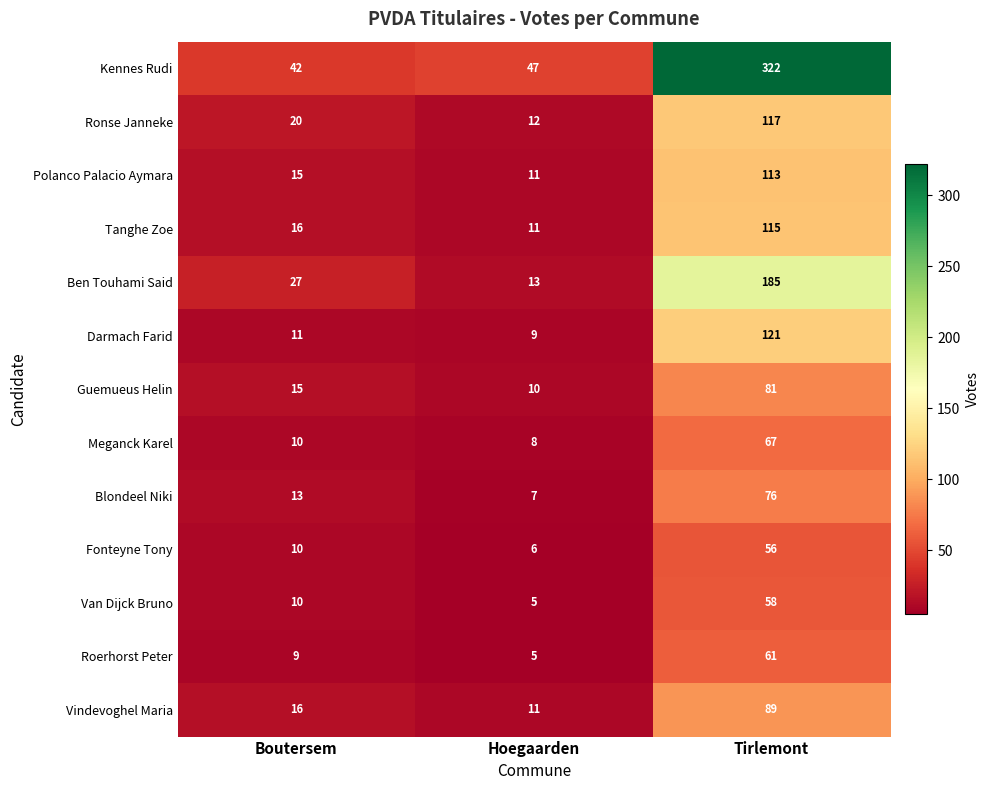

What is the sum of the Fonteyne Tony values at Boutersem and Tirlemont?

66